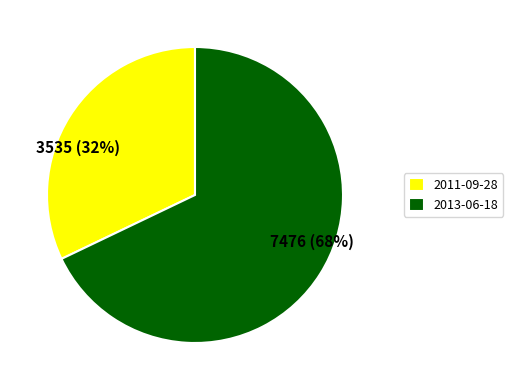

Between 2013-06-18 and 2011-09-28, which is larger?

2013-06-18